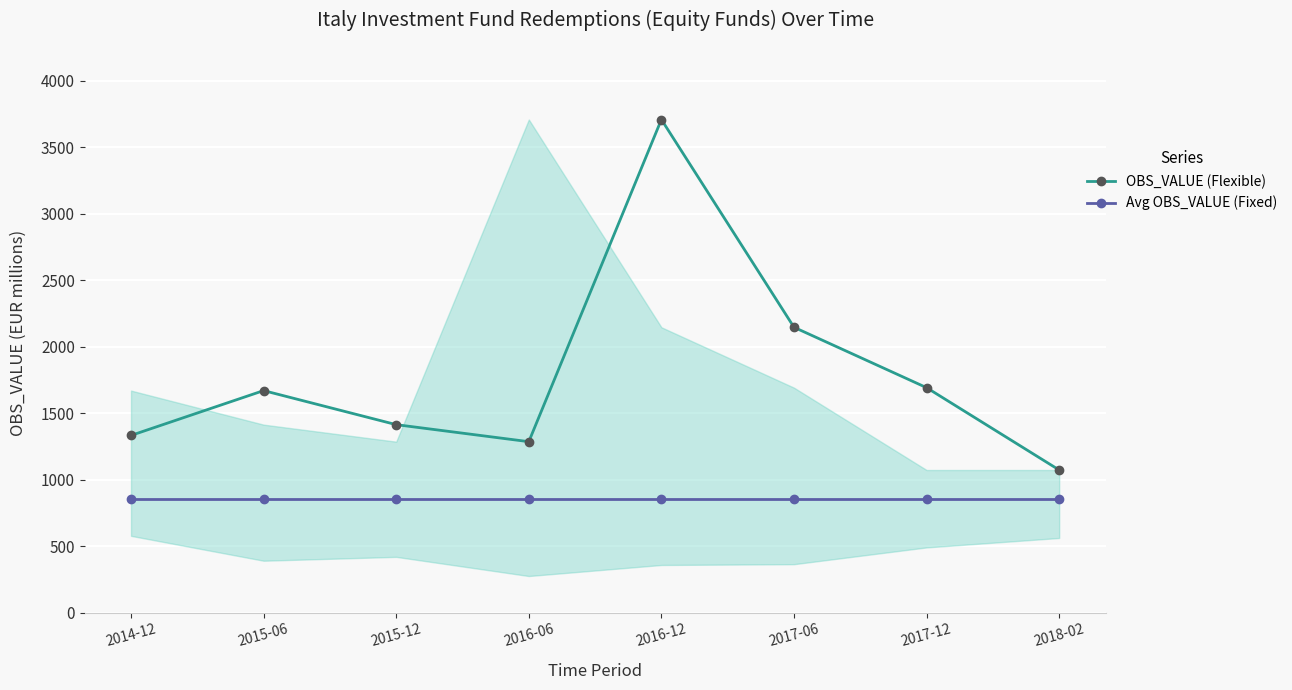

At how many categories does at least one series exceed 1436?

4